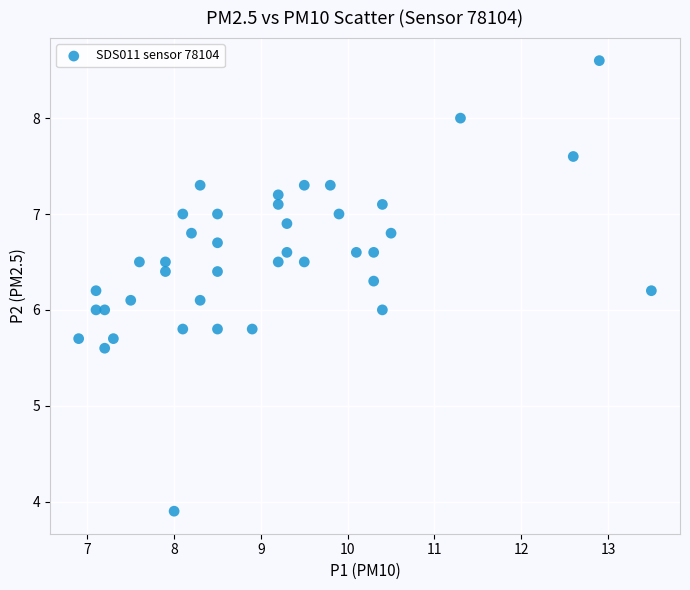

What is the range of X values (max minus min)?

6.6